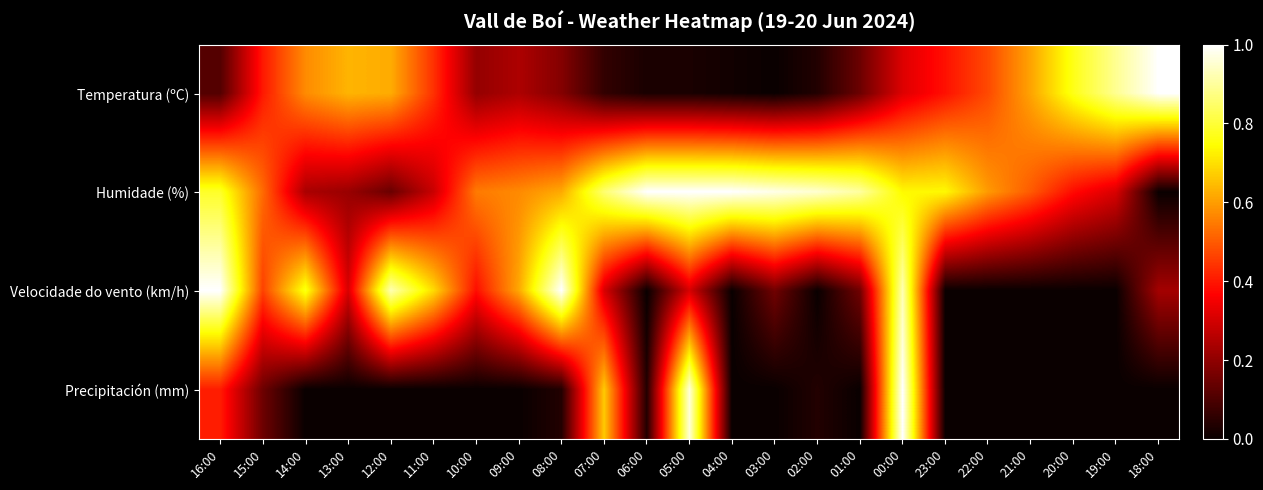

Count the number of categories in the chart.

23